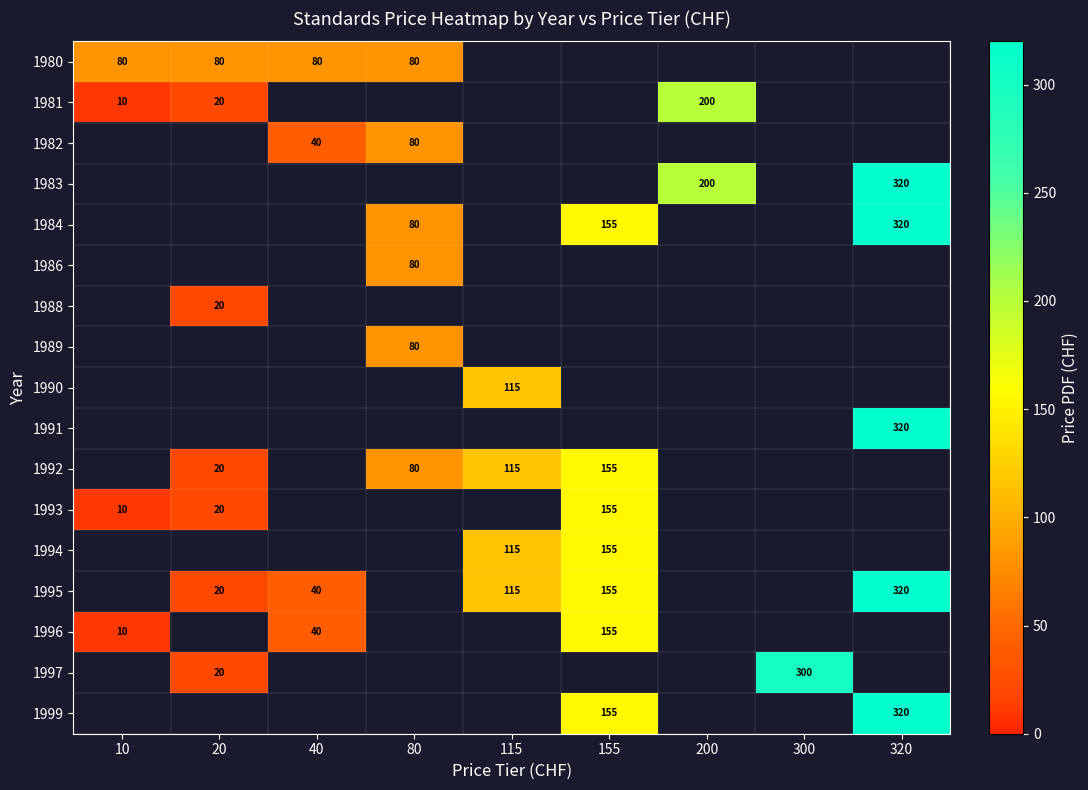

True or false: 1995 has a value of 78 at 155.

False